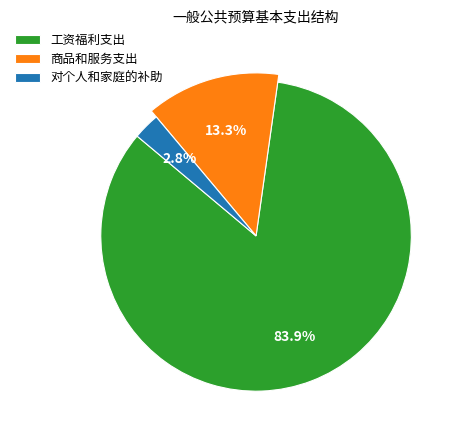

Which category has the biggest portion of the pie?

工资福利支出